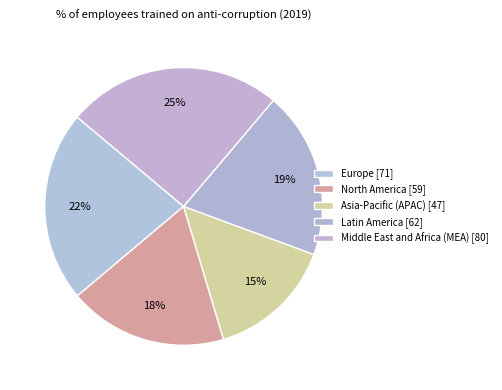

How many slices are in this pie chart?

5